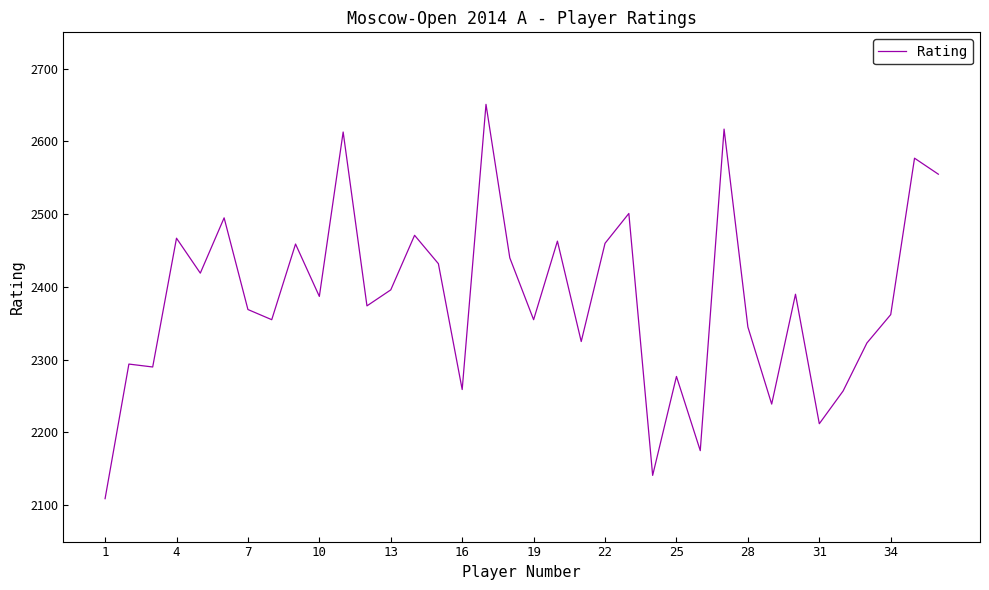

What is the greatest value displayed?

2651